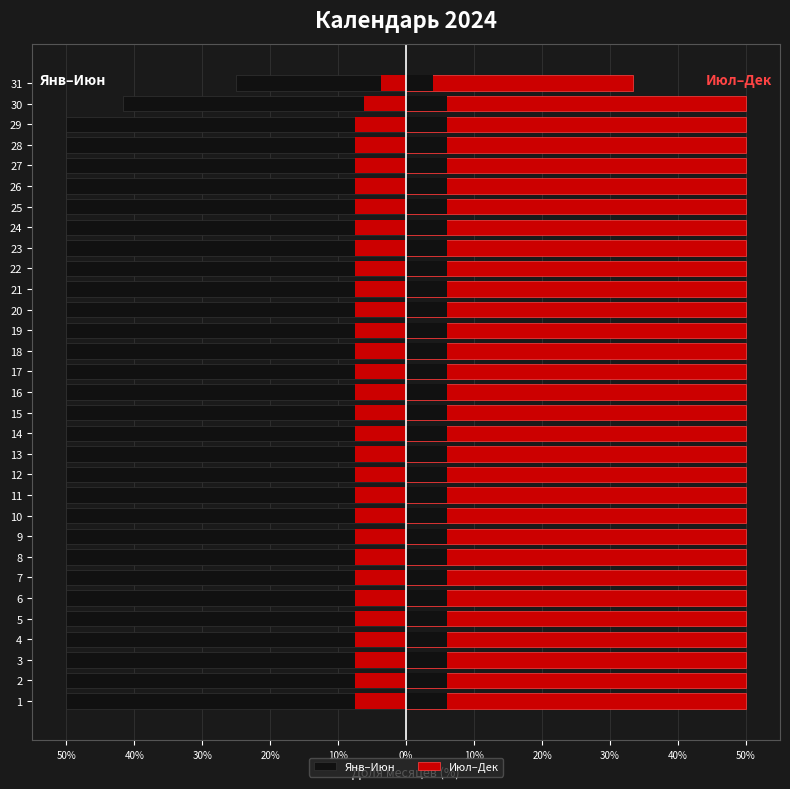

The Июл–Дек series shows 50.0 at 13. True or false?

True